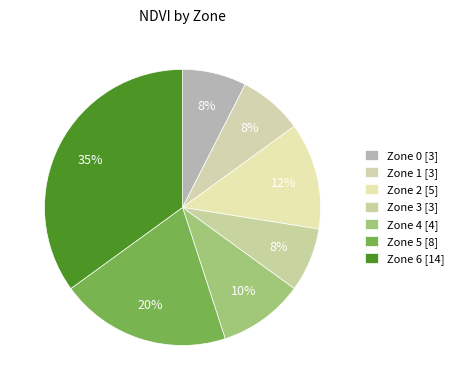

Which category has the smallest portion of the pie?

Zone 0